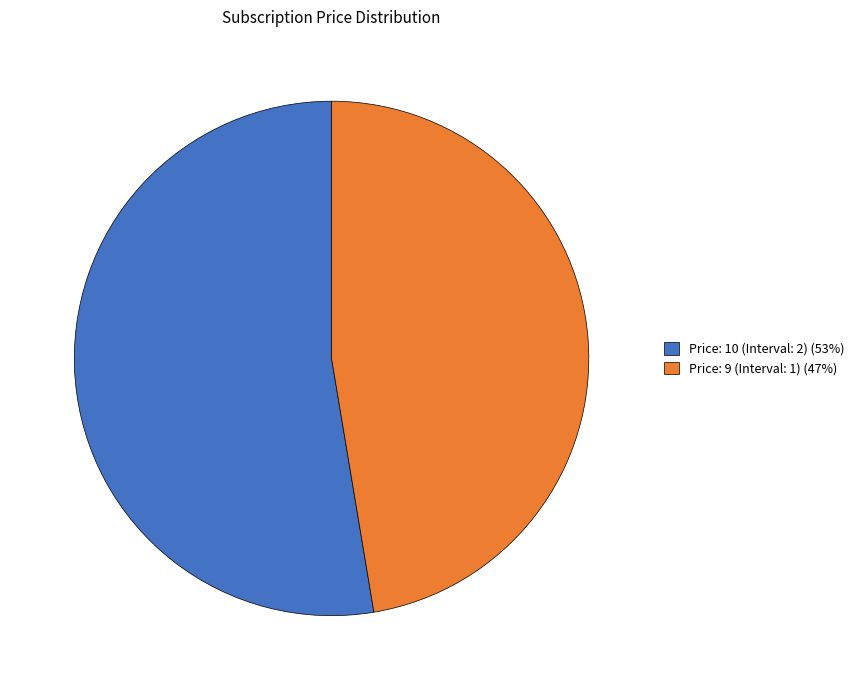

Rank the categories by value from lowest to highest.

Price: 9 (Interval: 1), Price: 10 (Interval: 2)